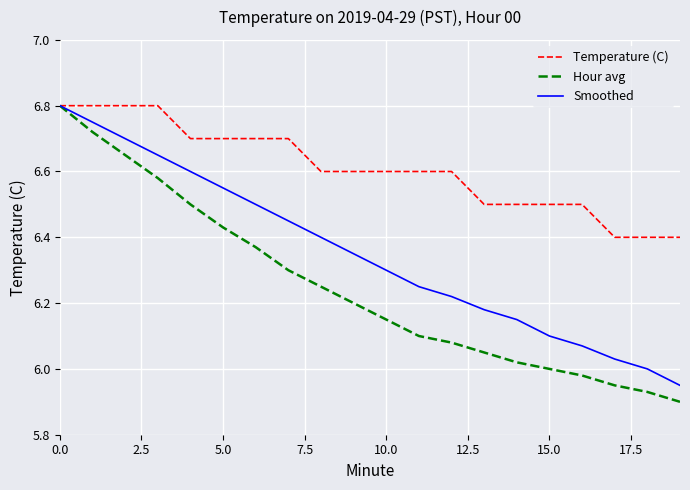

Rank the series by their average value, from lowest to highest.

Hour avg, Smoothed, Temperature (C)